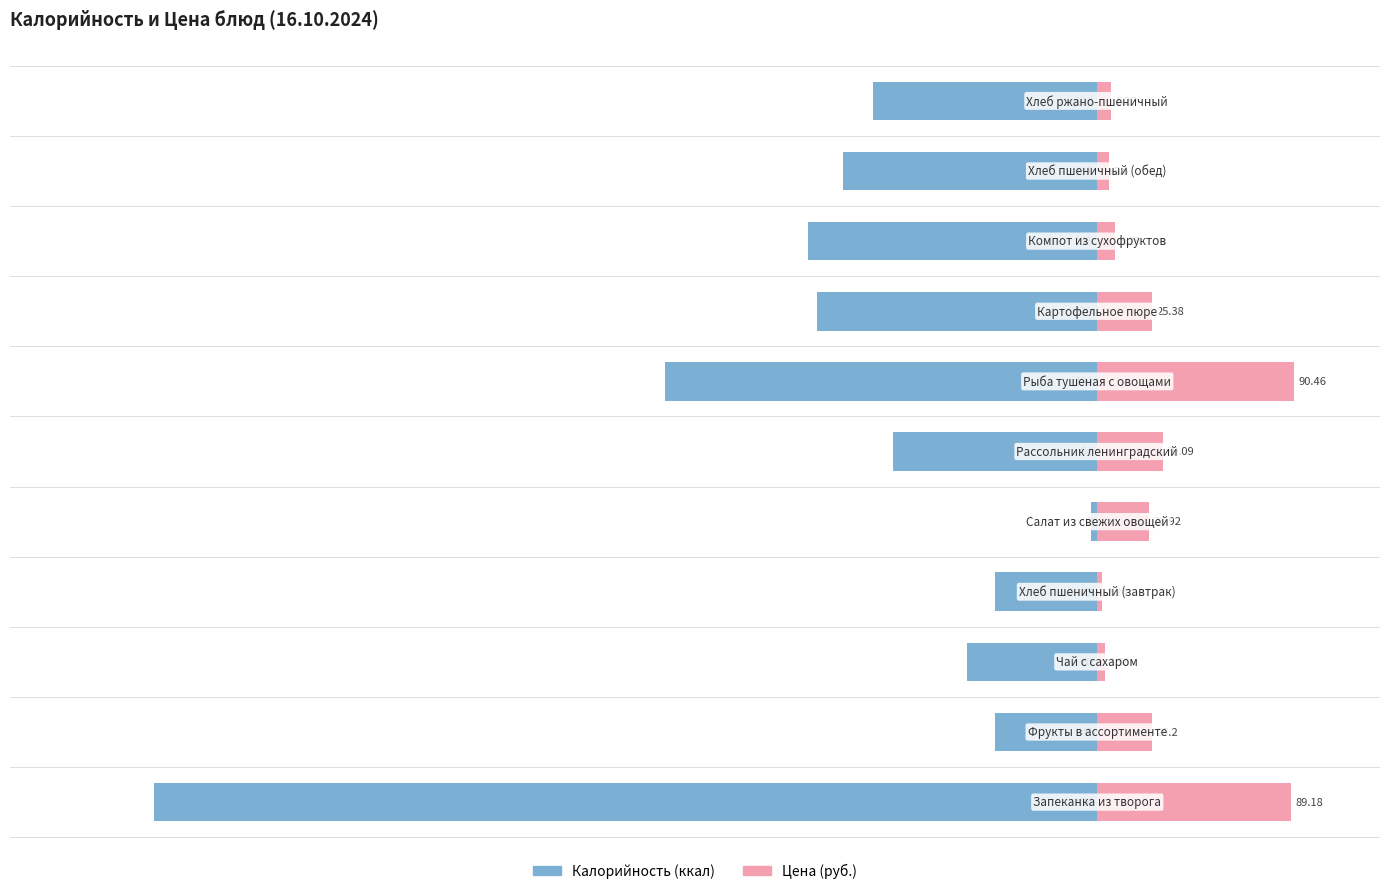

The value of Калорийность at 0 is -151.8. True or false?

False